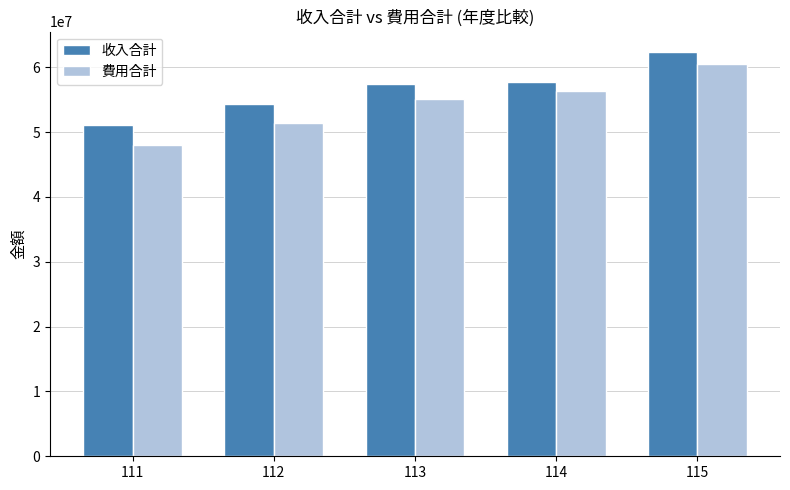

What is the value of the 費用合計 bar at the 5th from the left?

60473394